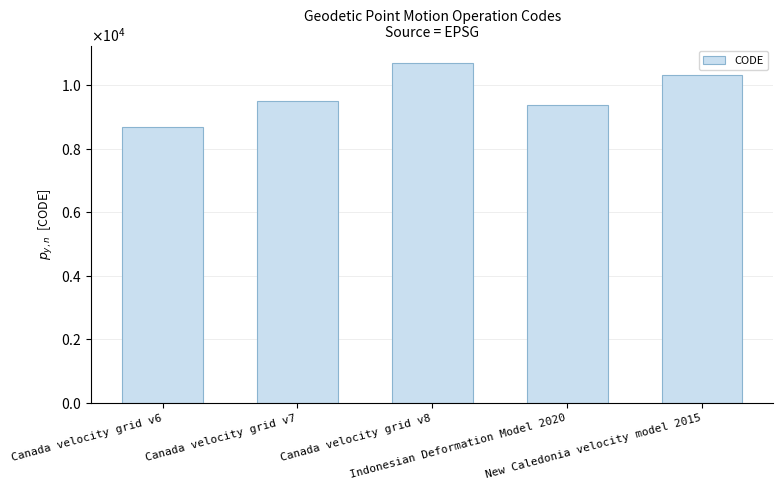

The value at Canada velocity grid v8 is 10707. True or false?

True